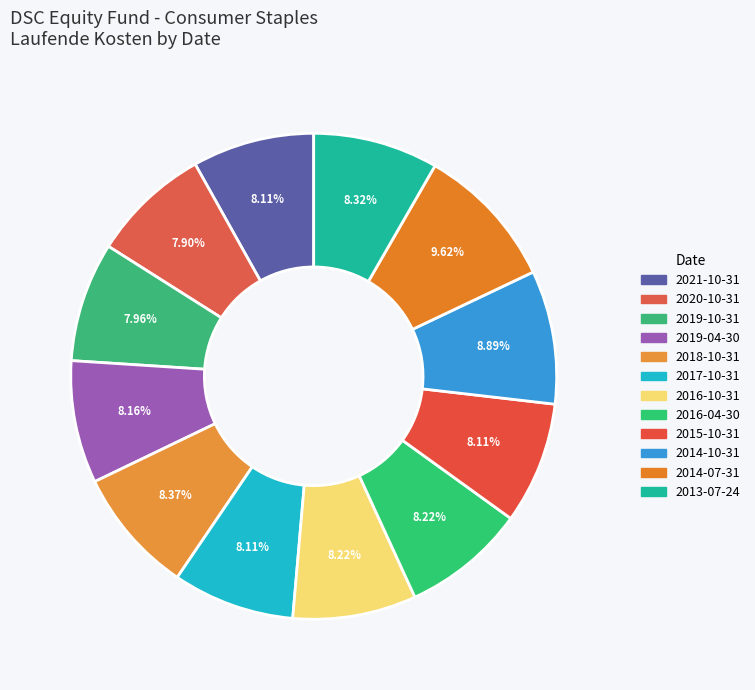

Rank the categories by value from highest to lowest.

2014-07-31, 2014-10-31, 2018-10-31, 2013-07-24, 2016-10-31, 2016-04-30, 2019-04-30, 2021-10-31, 2017-10-31, 2015-10-31, 2019-10-31, 2020-10-31